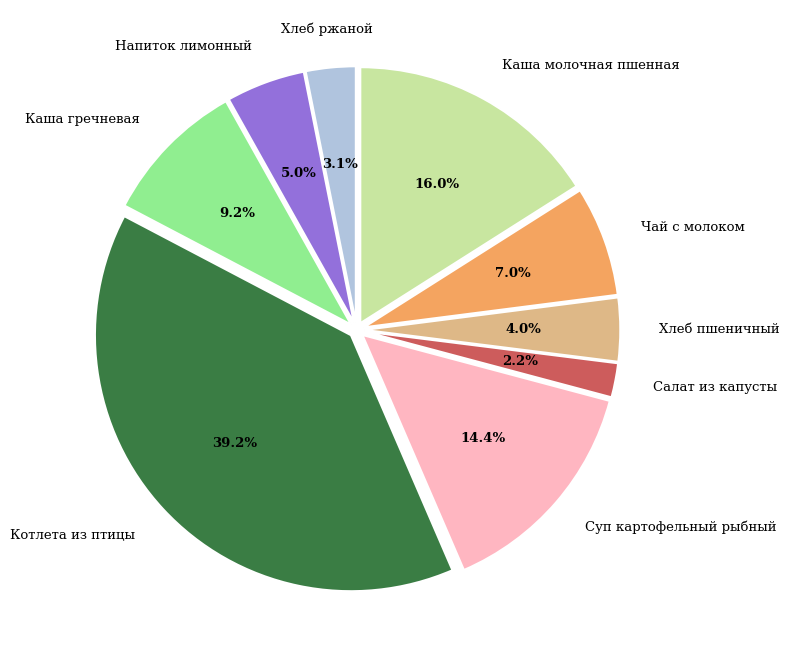

To the nearest percent, what is the difference between the Чай с молоком and Каша молочная пшенная slice percentages?

9%